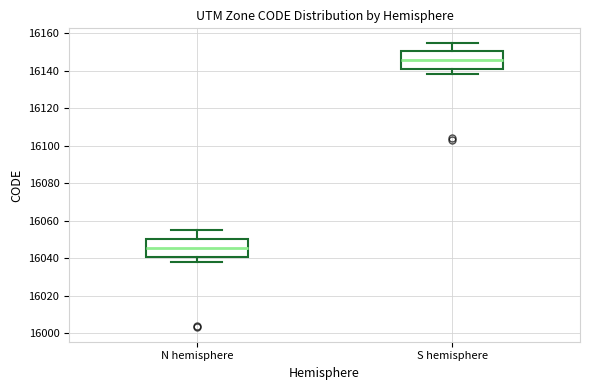

Reading left to right, read every box against the y-axis: the position of its median line, the range the box covers, and the ends of its whiskers. The values are not printed on the chart, so give them approximately, as read against the axis.

N hemisphere: median 16046, box 16040 to 16050, whiskers 16038 to 16056
S hemisphere: median 16146, box 16140 to 16150, whiskers 16138 to 16156